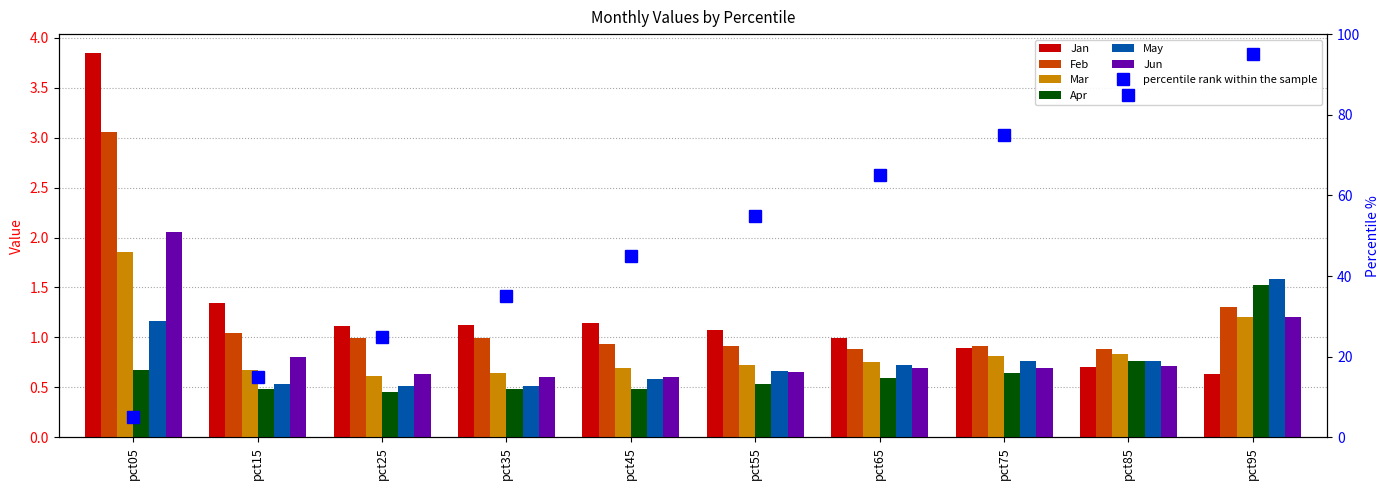

Rank the series by their maximum value, from lowest to highest.

Apr, May, Mar, Jun, Feb, Jan